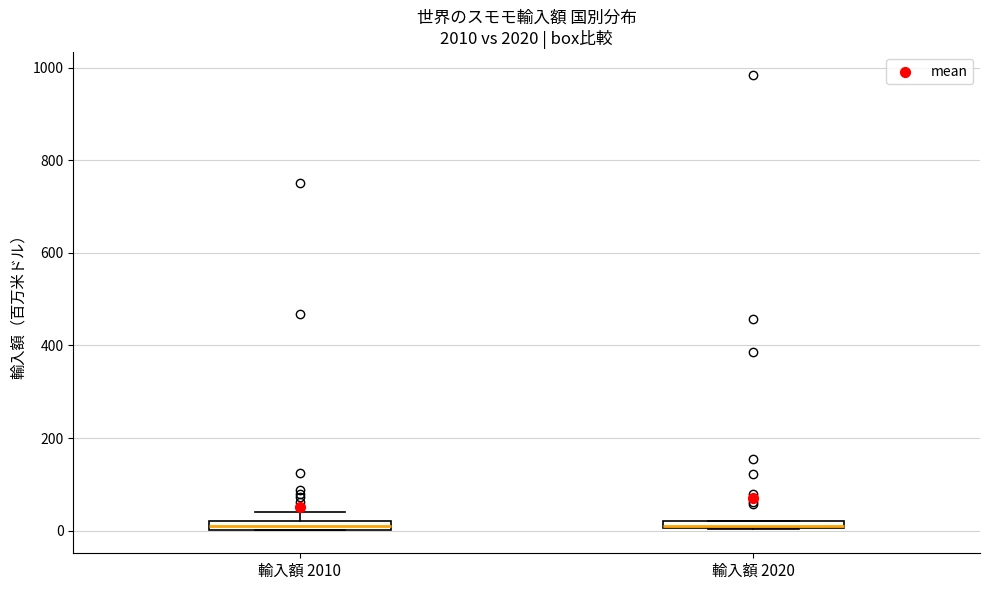

Where is the upper edge of the box for 輸入額 2020 on the y-axis? The values are not printed on the chart, so give them approximately, as read against the axis.

20